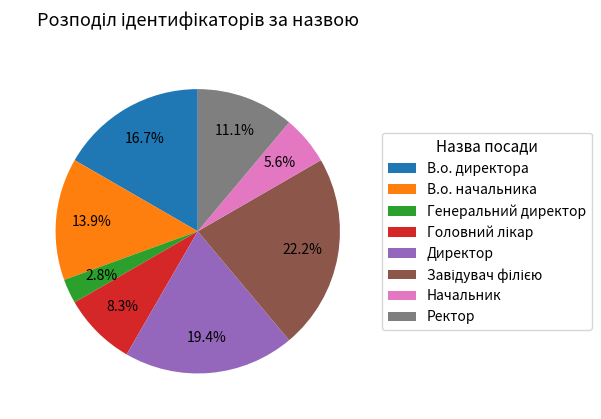

Which slice is the smallest?

Генеральний директор